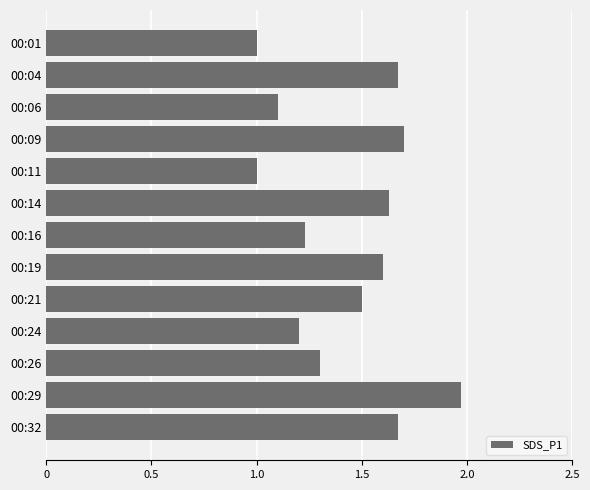

How many series are shown in this chart?

1